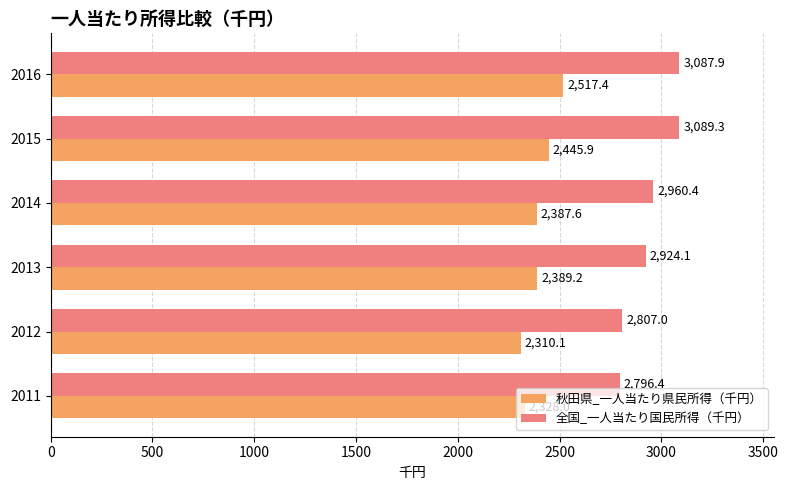

At 2011, list the series in order from smallest to largest.

秋田県_一人当たり県民所得（千円）, 全国_一人当たり国民所得（千円）